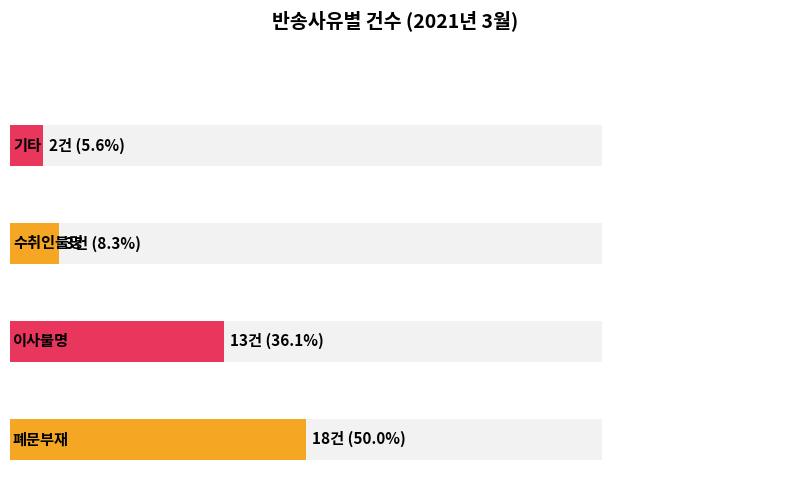

Is it true that 이사불명 equals 1 at 처분사전통지서?

False